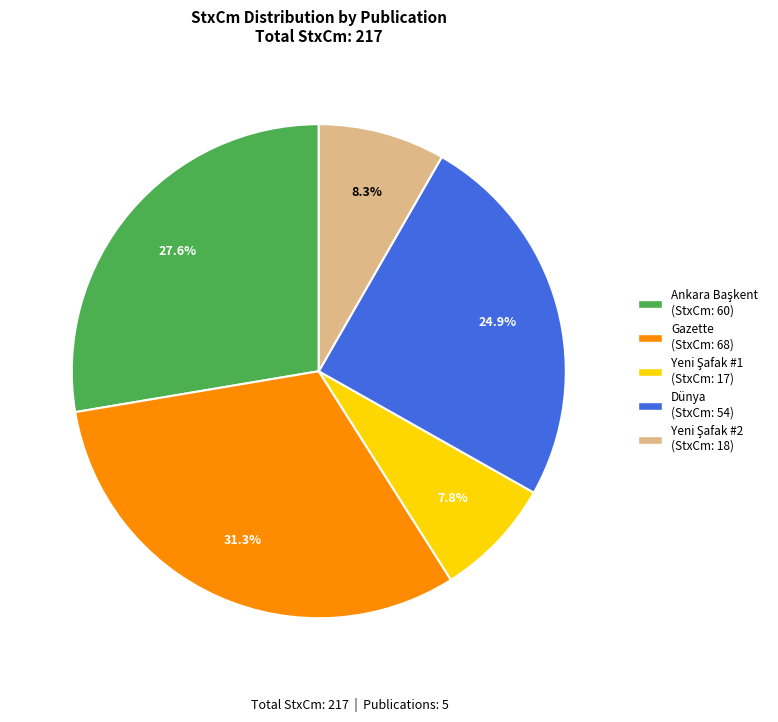

Is there any slice that represents more than half of the pie?

No